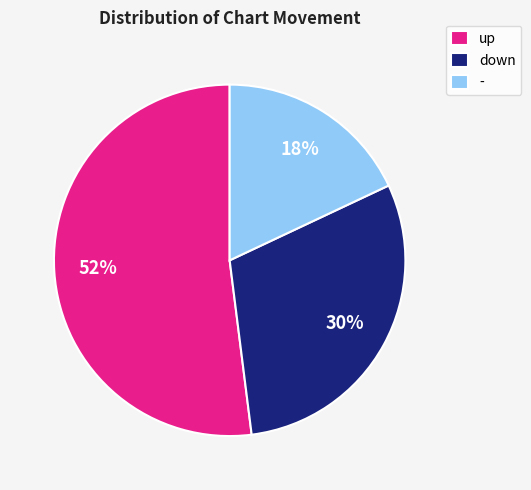

Is - the majority of the pie?

No